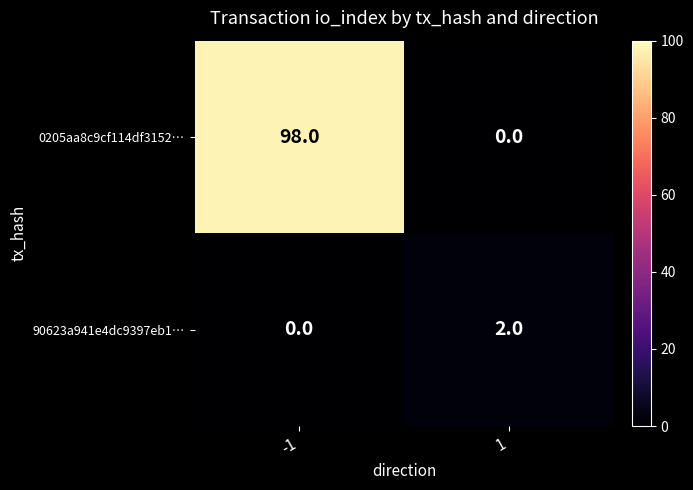

True or false: 90623a941e4dc9397eb1… has a value of 3 at 1.

False